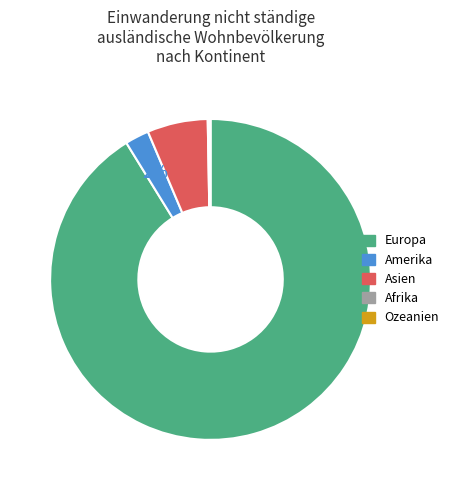

To the nearest percent, what is the average slice percentage?

20%